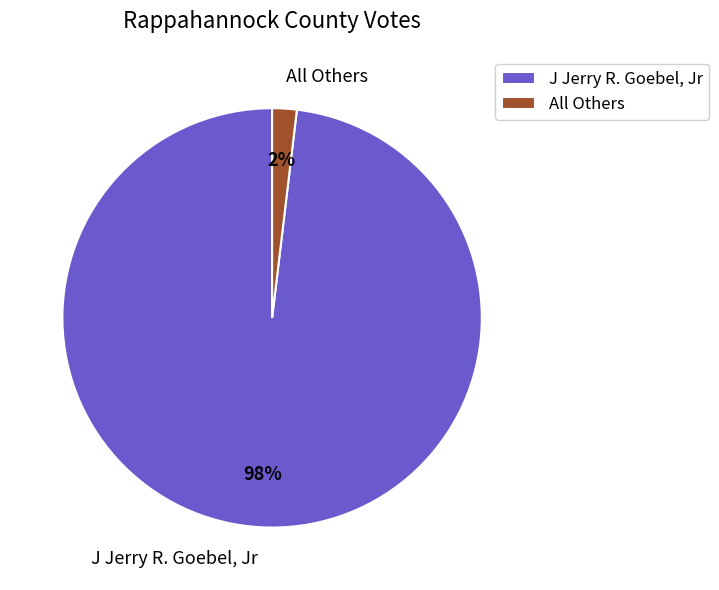

To the nearest percent, what is the difference between the largest and smallest slice percentages?

96%